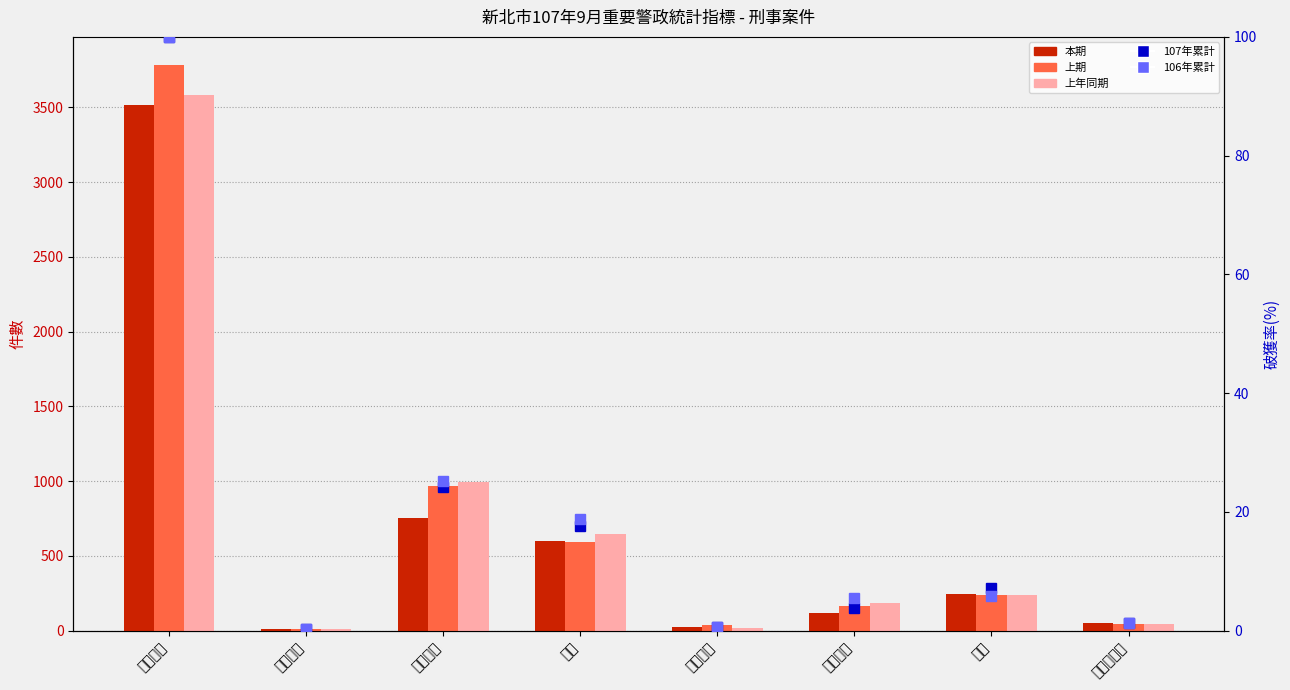

Between 全般刑案 and 暴力犯罪, which series saw the biggest shift?

上期